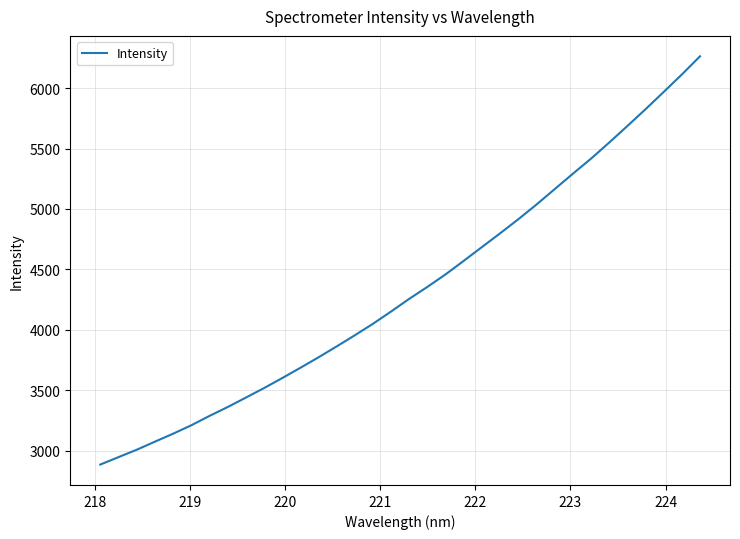

What is the smallest value displayed?

2884.6